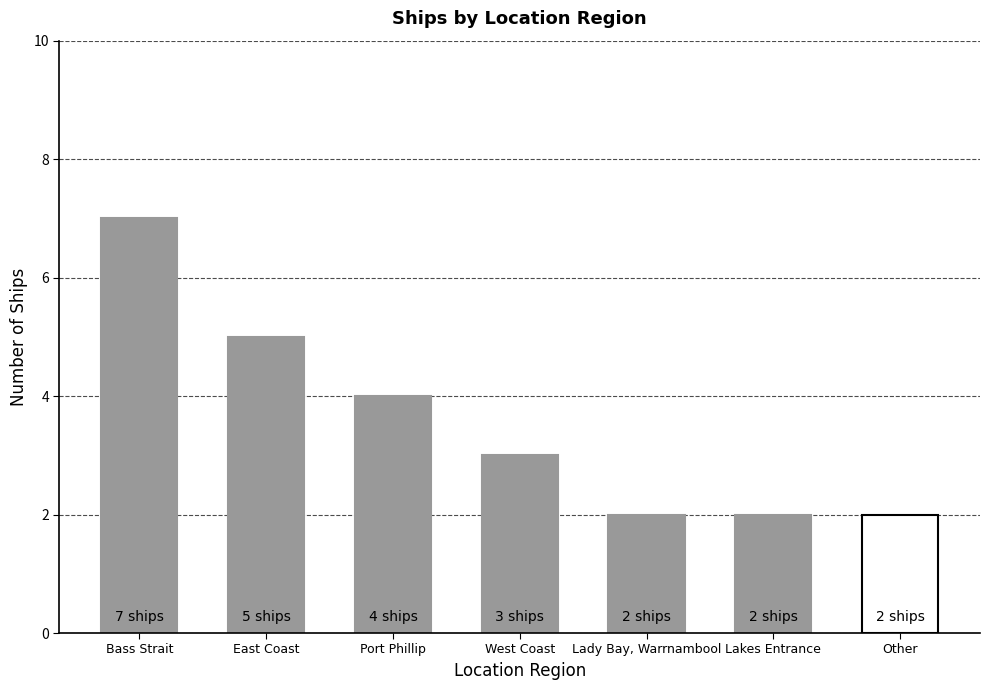

Are the bars grouped side by side (vs. stacked)?

No